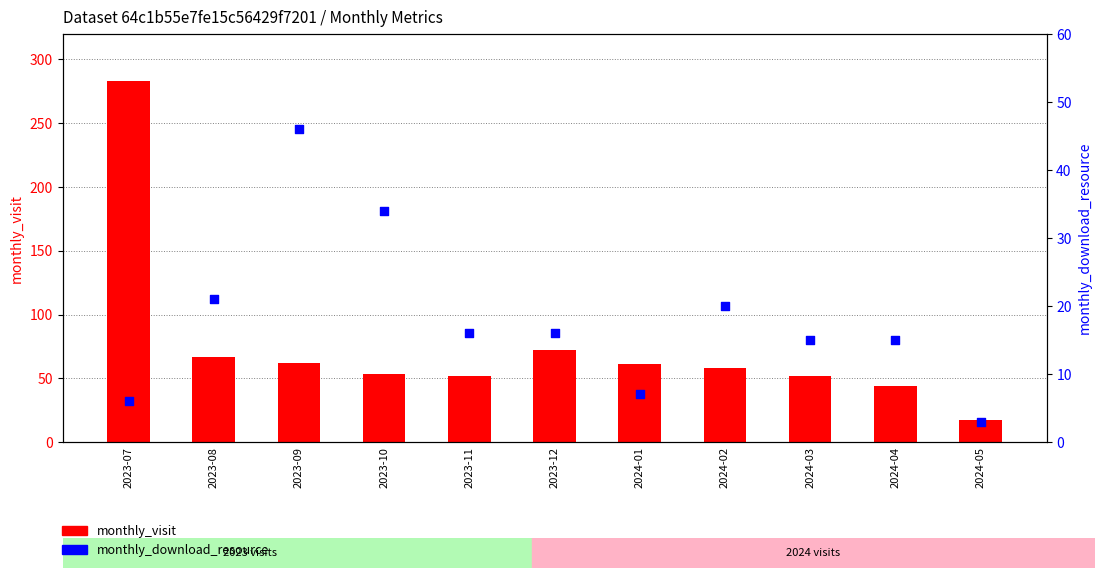

What is the total value across all series at 2023-09?

108